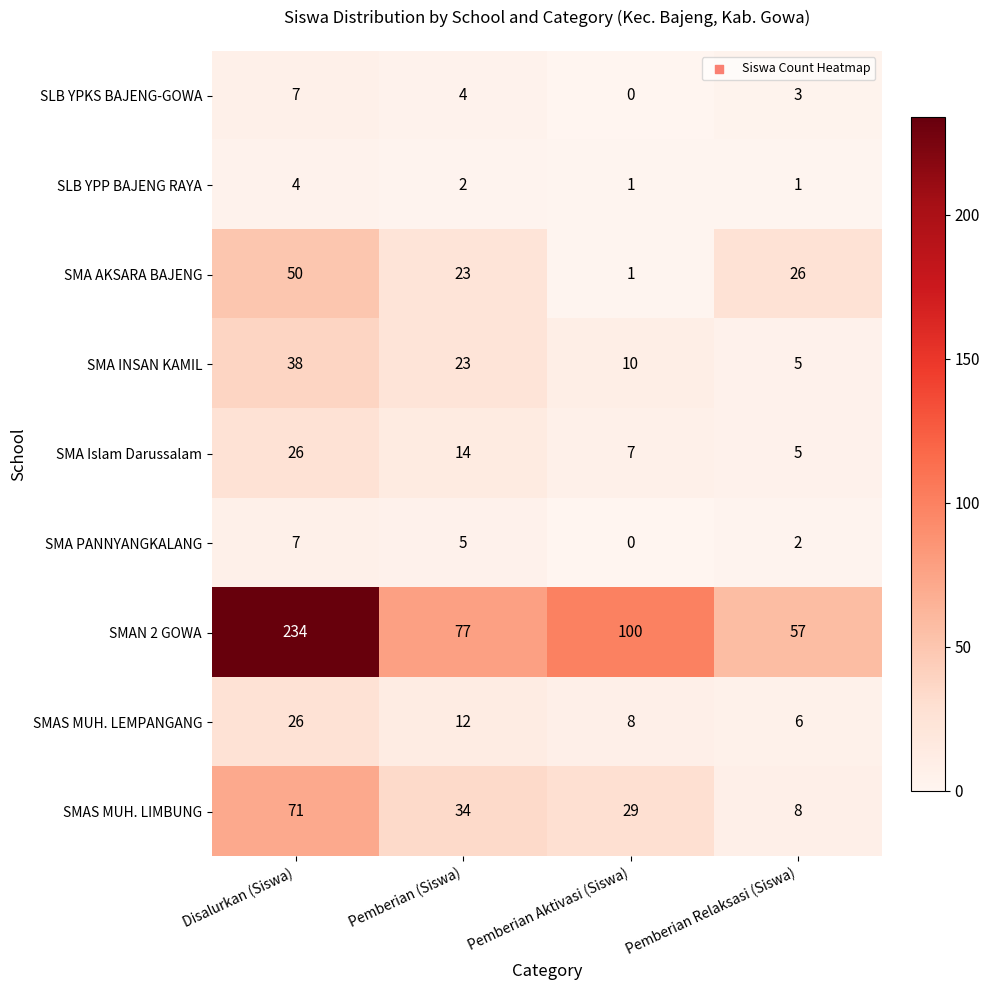

What is the difference between the highest and lowest values at Pemberian Aktivasi (Siswa)?

100